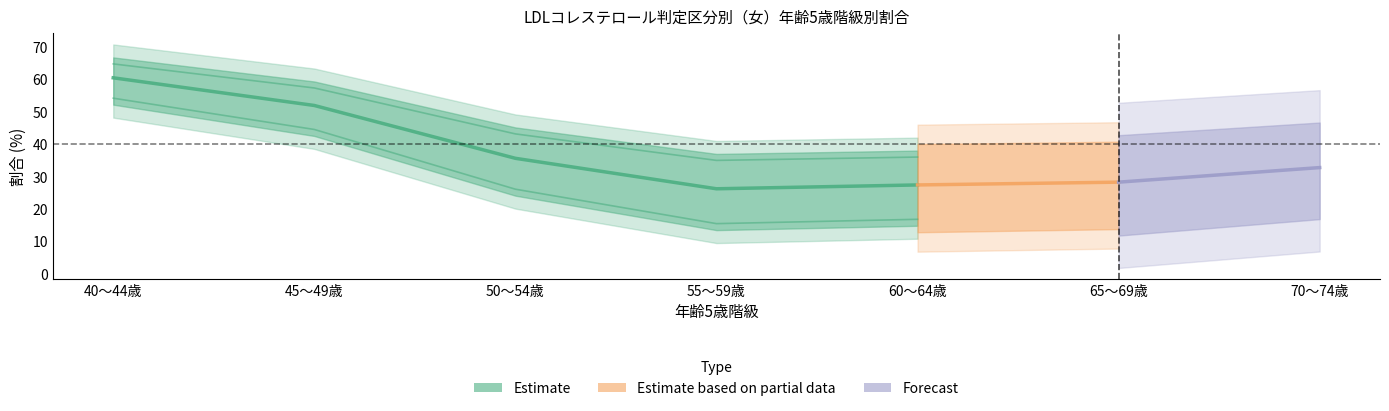

Is the value of 120mg/dl未満 at 50～54歳 greater than the value of 120以上140未満 at 55～59歳?

Yes